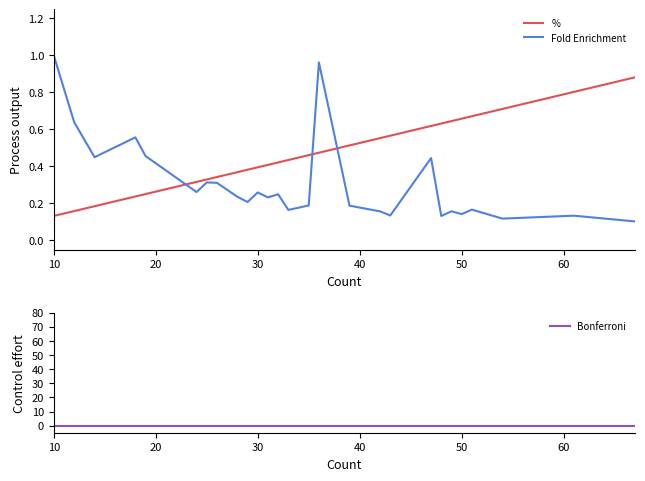

Which category has the highest value across all series?

10